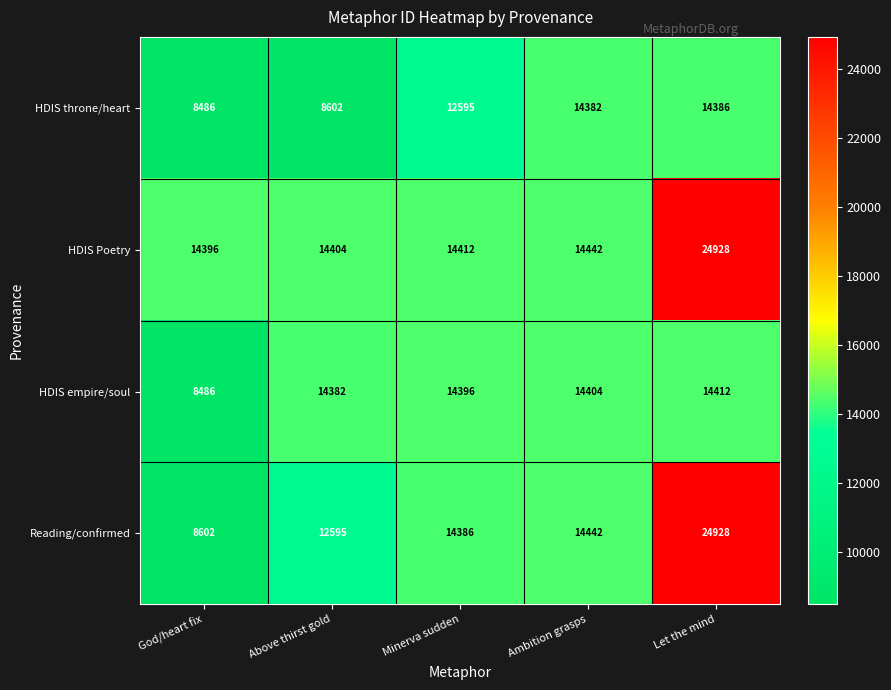

What is the maximum value shown in the chart?

24928